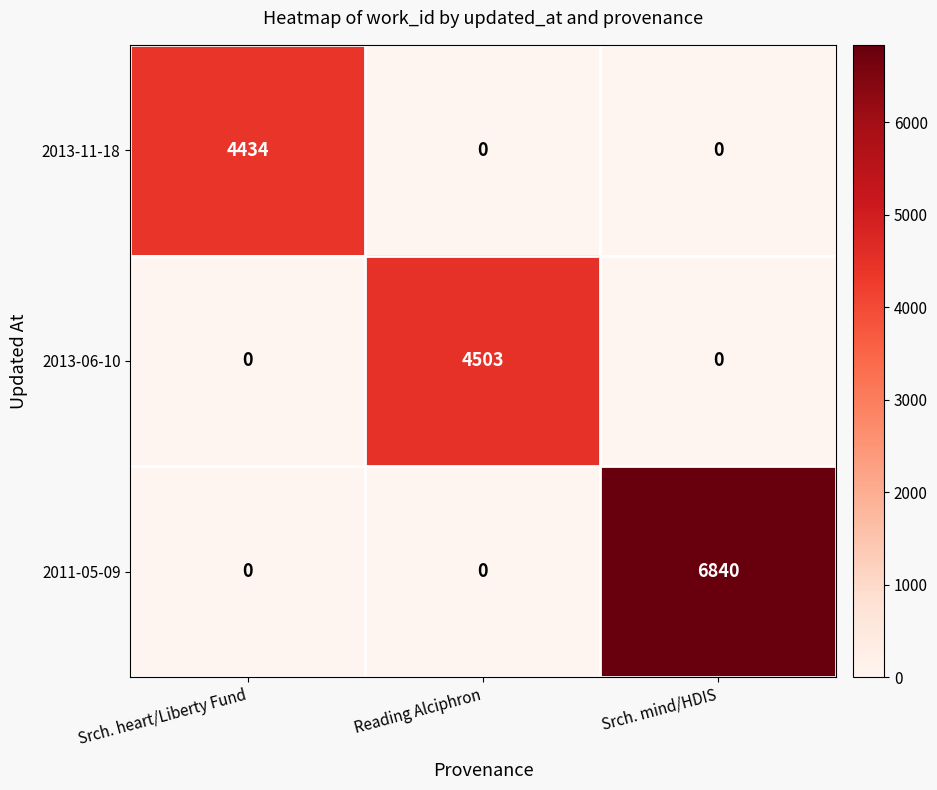

Reading left to right, extract all data points from this chart.

2013-11-18: 4434	0	0
2013-06-10: 0	4503	0
2011-05-09: 0	0	6840